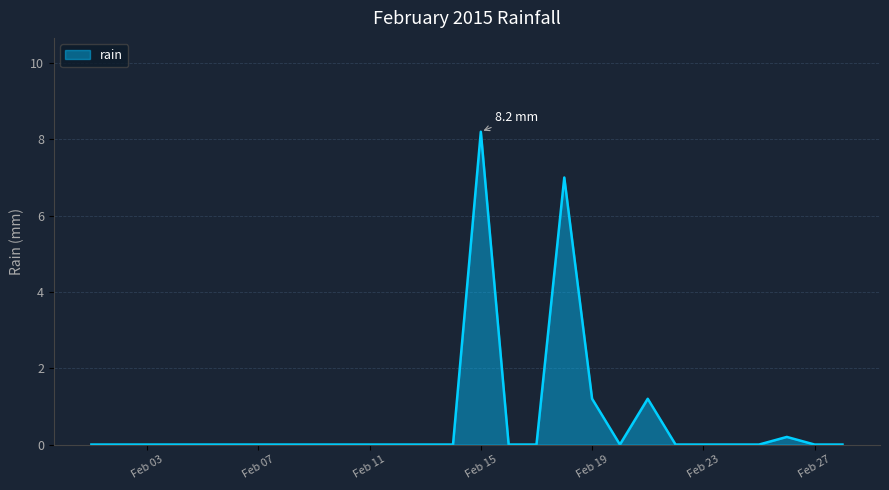

Does the chart have visible grid lines?

Yes